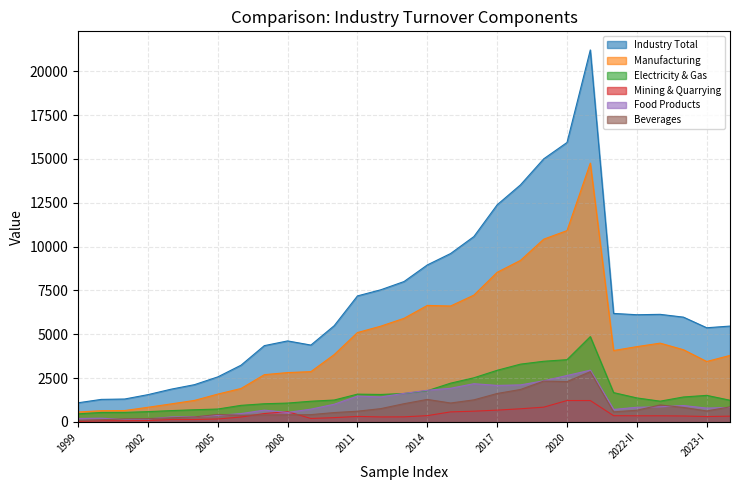

At which label does Manufacturing first exceed 4071?

2011